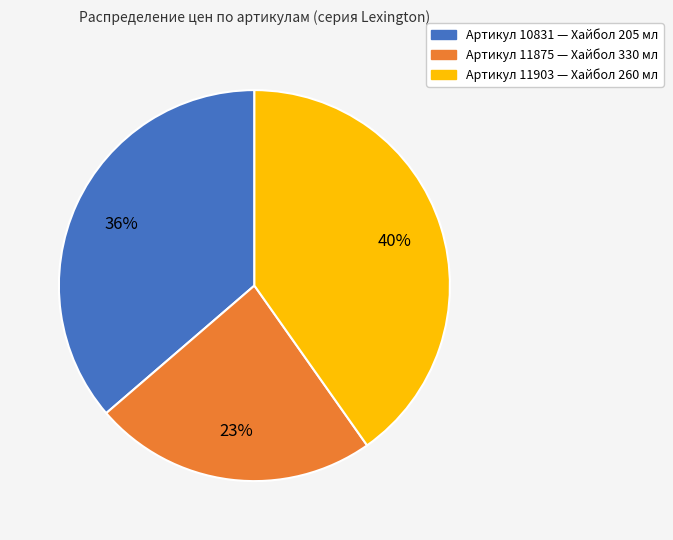

To the nearest percent, what is the difference between the largest and smallest slice percentages?

17%